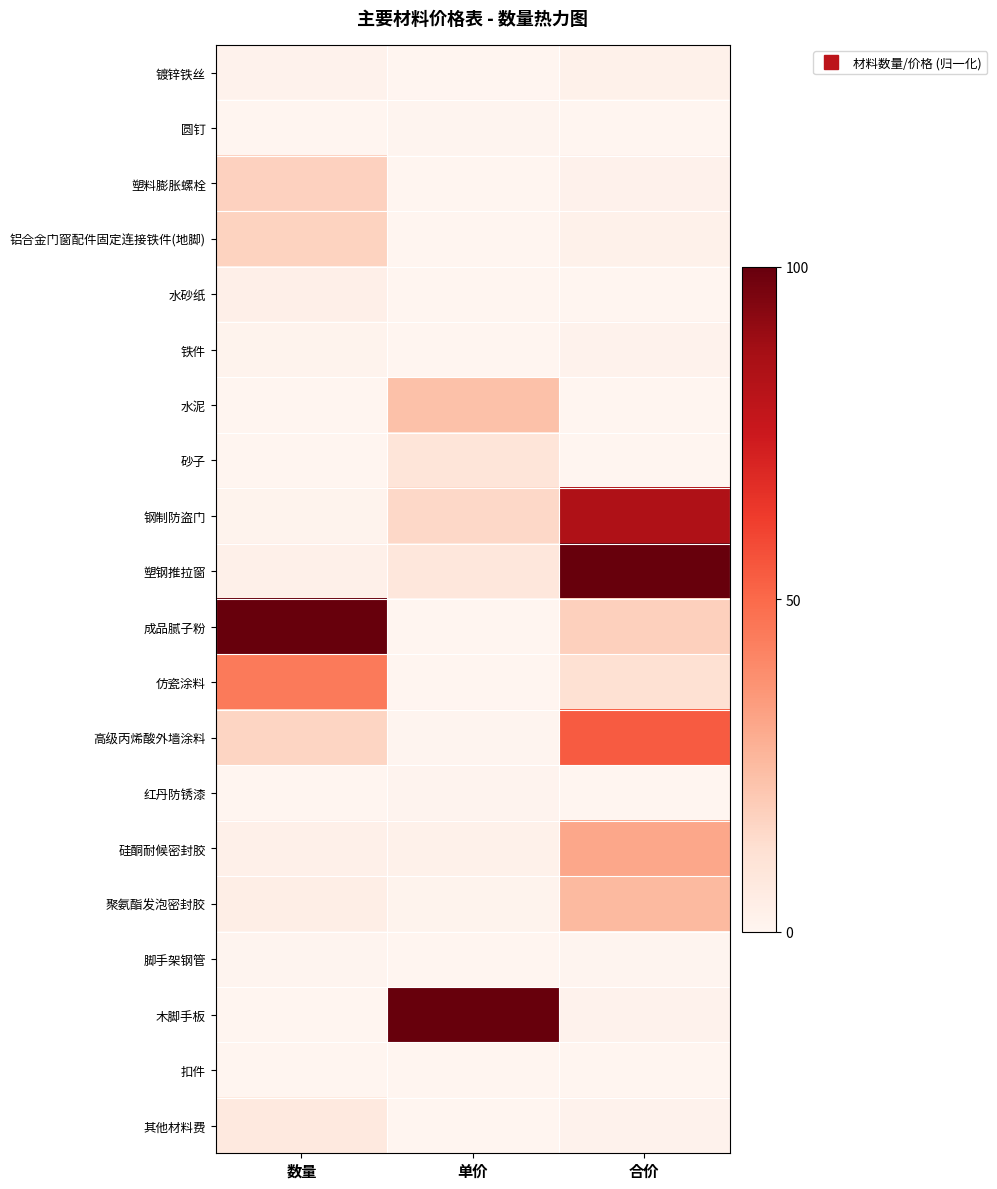

Reading left to right, list all the values displayed in this chart.

镀锌铁丝: 数量=1.9	单价=0.3	合价=2.4
圆钉: 数量=0.2	单价=0.4	合价=0.2
塑料膨胀螺栓: 数量=17.2	单价=0.0	合价=2.1
铝合金门窗配件固定连接铁件(地脚): 数量=17.0	单价=0.0	合价=2.6
水砂纸: 数量=3.3	单价=0.0	合价=0.2
铁件: 数量=1.3	单价=0.3	合价=1.7
水泥: 数量=0.0	单价=23.0	合价=0.0
砂子: 数量=0.0	单价=9.7	合价=0.0
钢制防盗门: 数量=1.3	单价=15.1	合价=83.9
塑钢推拉窗: 数量=2.8	单价=8.5	合价=100.0
成品腻子粉: 数量=100.0	单价=0.0	合价=17.9
仿瓷涂料: 数量=44.9	单价=0.0	合价=11.8
高级丙烯酸外墙涂料: 数量=16.1	单价=0.8	合价=53.8
红丹防锈漆: 数量=0.0	单价=1.0	合价=0.0
硅酮耐候密封胶: 数量=2.9	单价=2.5	合价=30.9
聚氨酯发泡密封胶: 数量=4.2	单价=1.4	合价=25.0
脚手架钢管: 数量=0.5	单价=0.3	合价=0.4
木脚手板: 数量=0.0	单价=100.0	合价=1.6
扣件: 数量=0.2	单价=0.3	合价=0.1
其他材料费: 数量=7.2	单价=0.0	合价=1.7